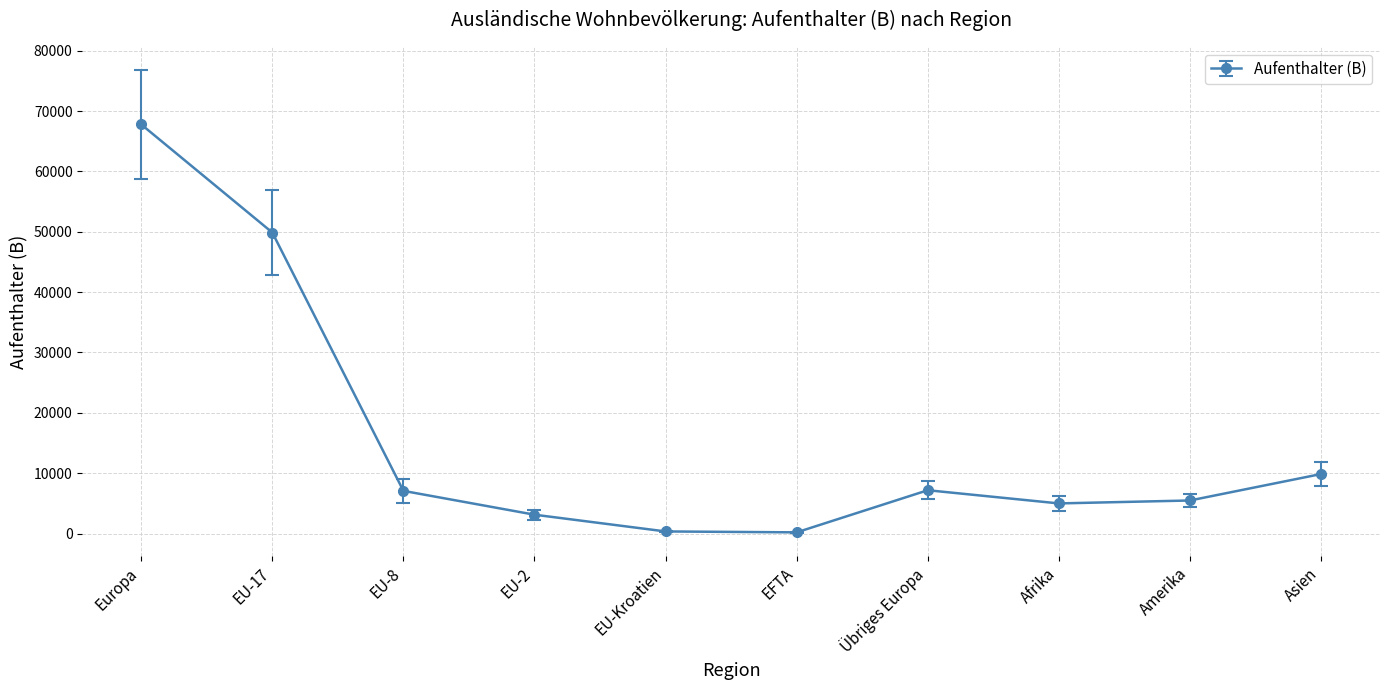

Between Europa and EU-Kroatien, which is larger?

Europa